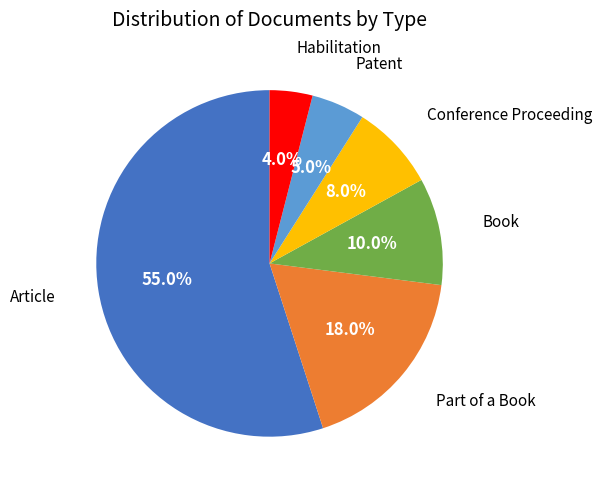

Is there a majority slice in this chart?

Yes